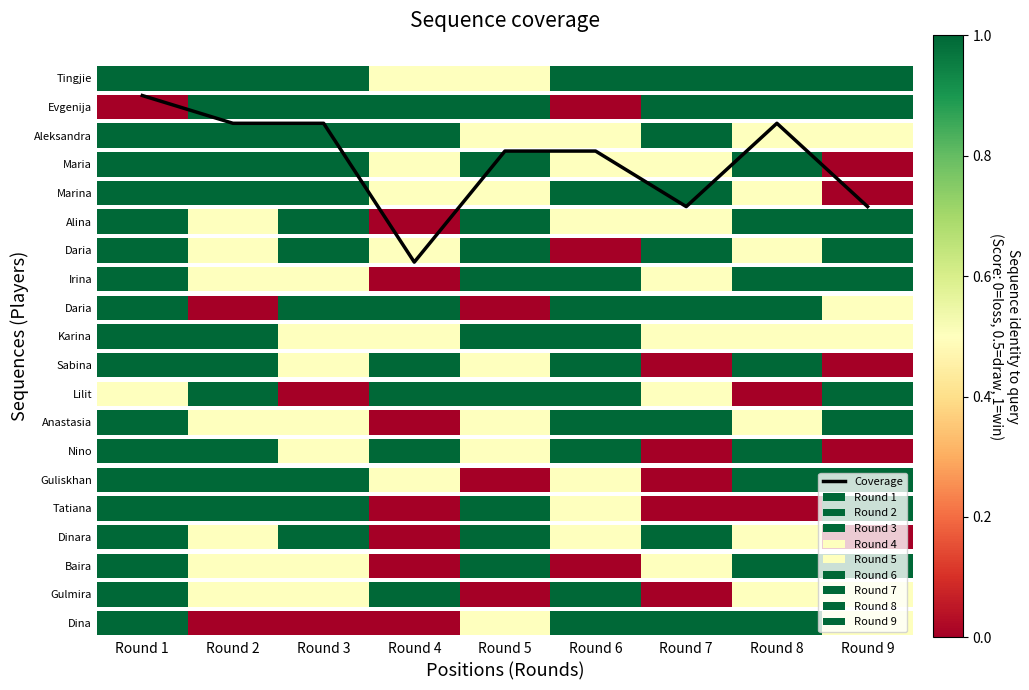

How many data points are less than 16?

3